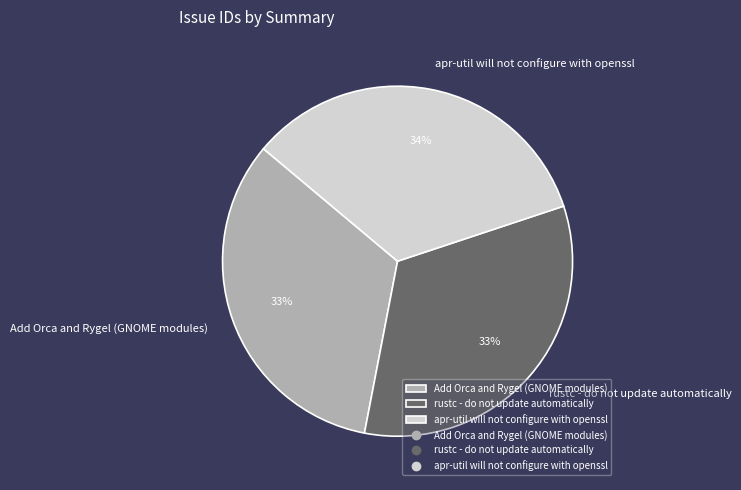

What percentage is the apr-util will not configure with openssl slice, to the nearest percent?

34%